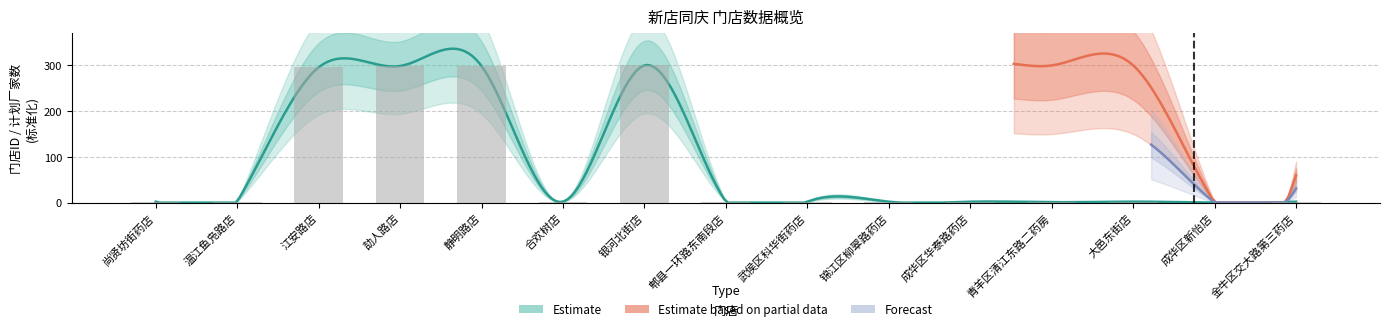

Rank the categories by value from highest to lowest.

银河北街店, 劼人路店, 静明路店, 江安路店, 温江鱼凫路店, 尚贤坊街药店, 合欢树店, 大邑东街店, 郫县一环路东南段店, 武侯区科华街药店, 金牛区交大路第三药店, 锦江区柳翠路药店, 成华区华泰路药店, 青羊区清江东路二药房, 成华区新怡店